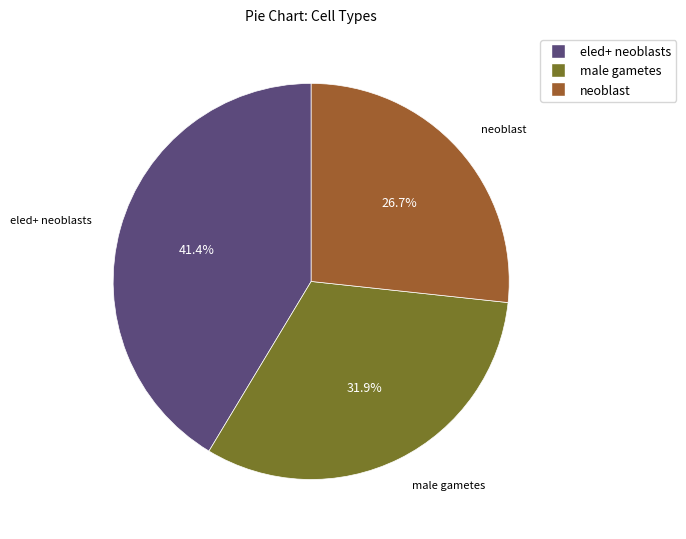

Is there a majority slice in this chart?

No